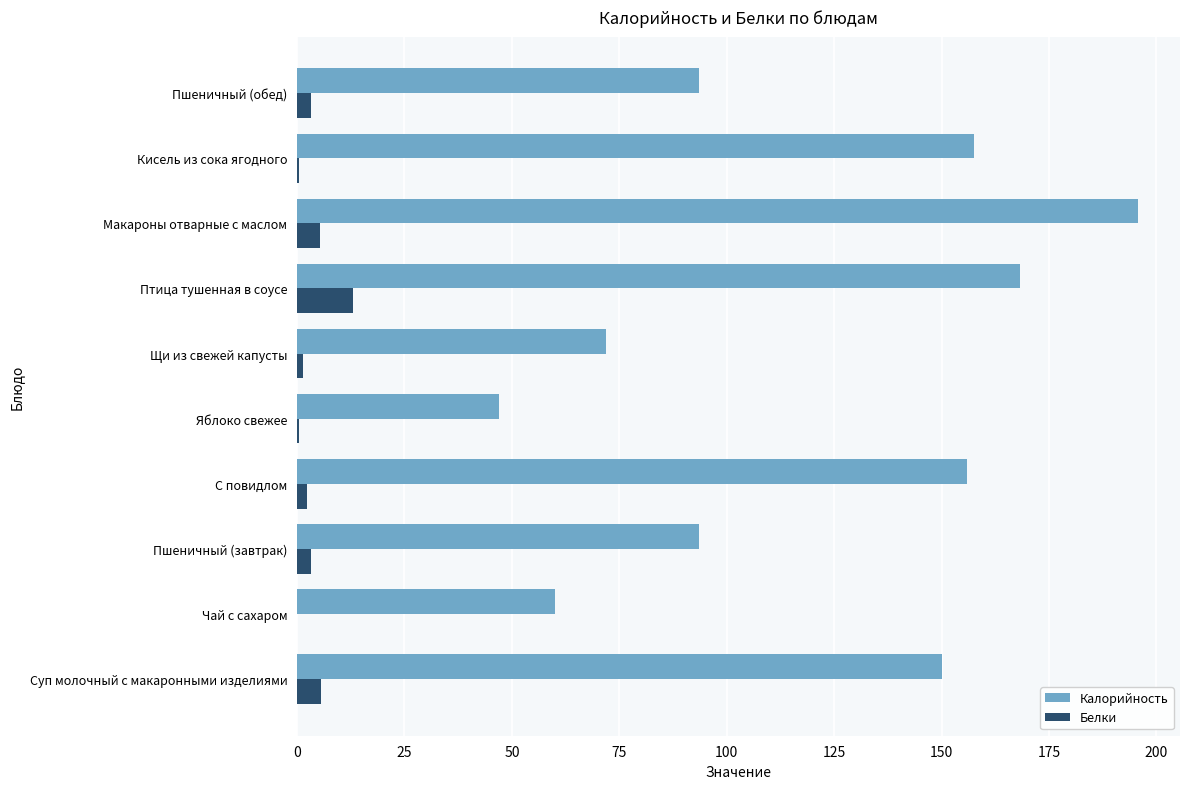

What is the highest value of the Белки series?

13.1